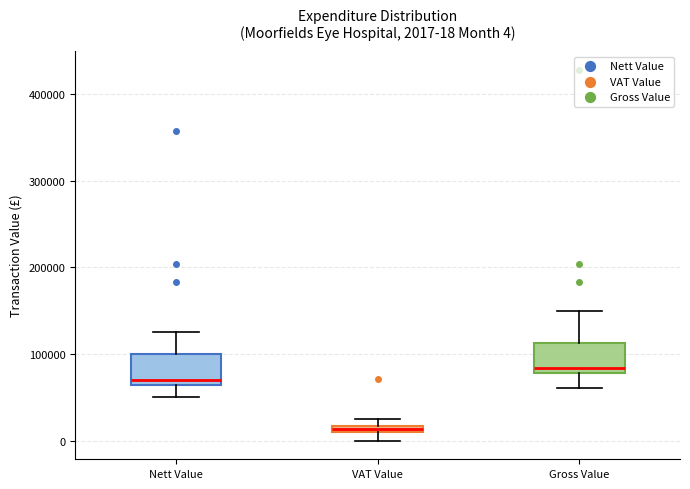

Which box has the highest median line?

Gross Value